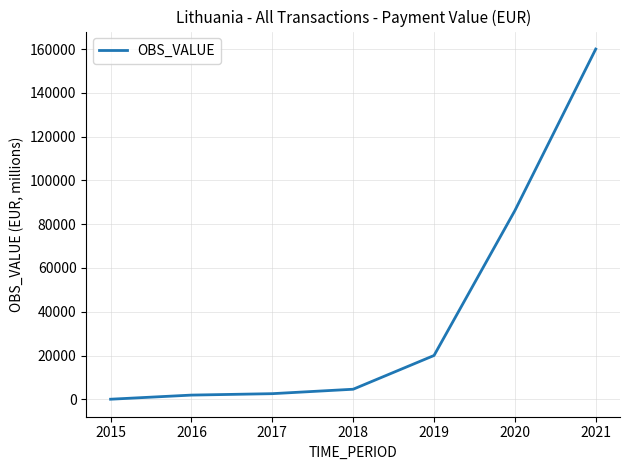

True or false: the data has more than 1 interior local peaks.

False